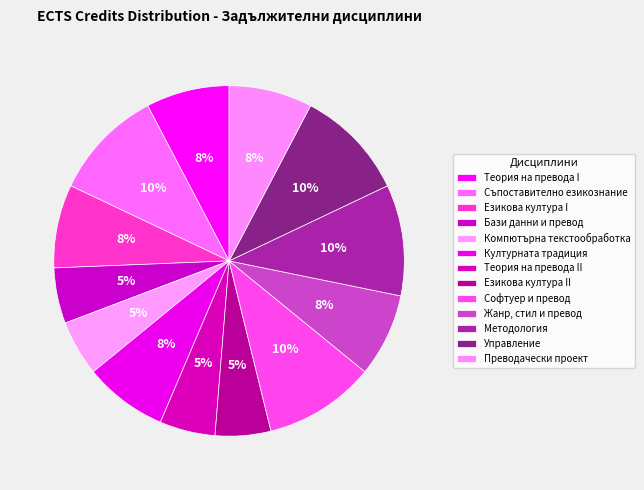

True or false: Компютърна текстообработка accounts for 18% of the total.

False